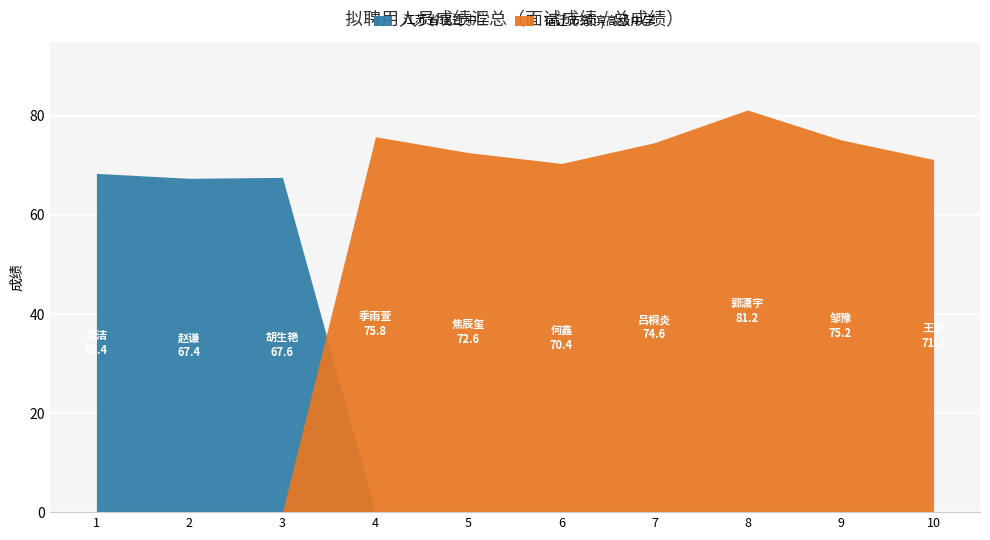

At 2, list the series in order from largest to smallest.

面试成绩, 总成绩